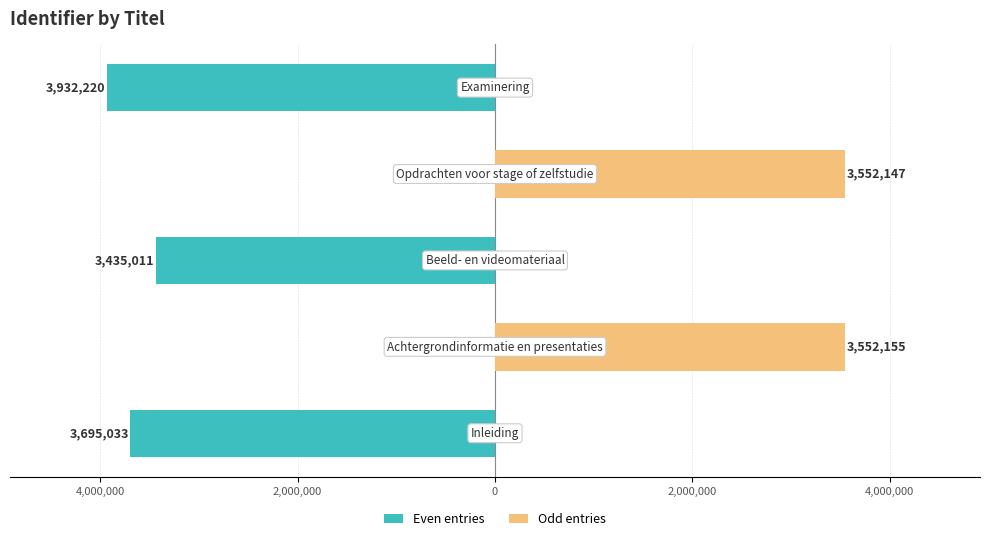

Reading left to right, what are all the values shown in this chart?

Even entries: 6,000,000=-3695033	4,000,000=0	2,000,000=-3435011	0=0	2,000,000=-3932220
Odd entries: 6,000,000=0	4,000,000=3552155	2,000,000=0	0=3552147	2,000,000=0